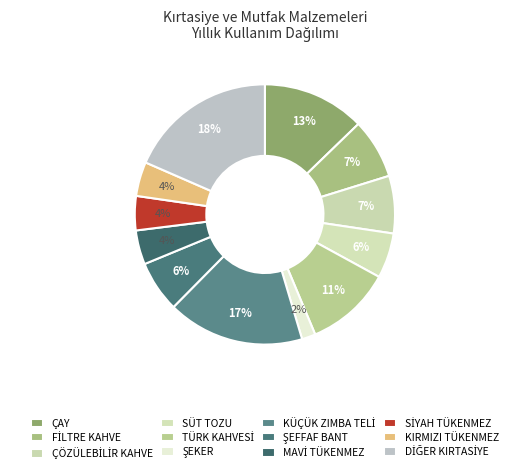

How many segments does this pie chart have?

12